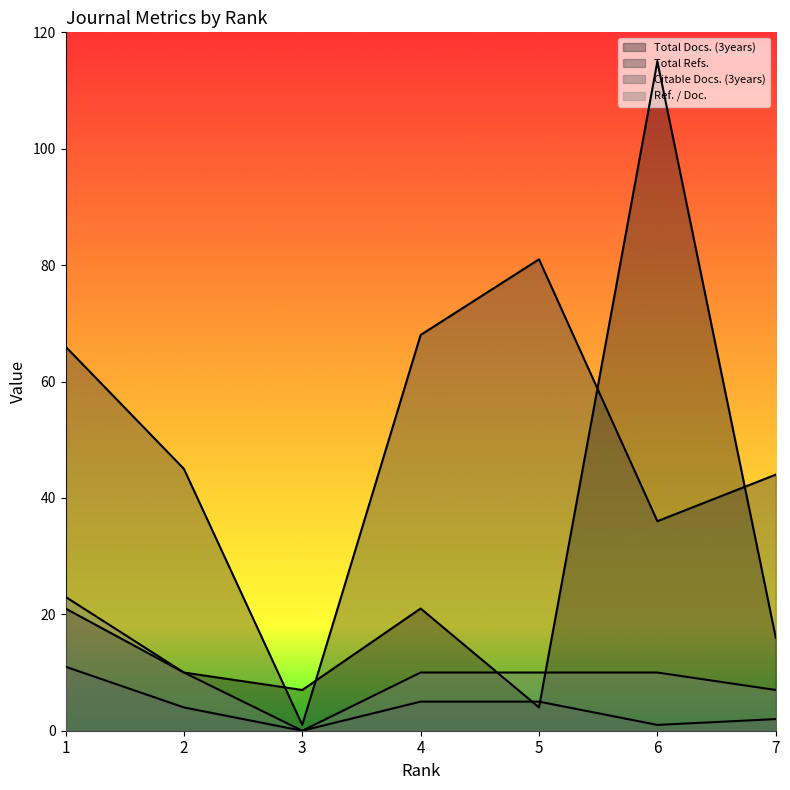

What is the difference between the maximum and minimum values in the Total Refs. series?

80